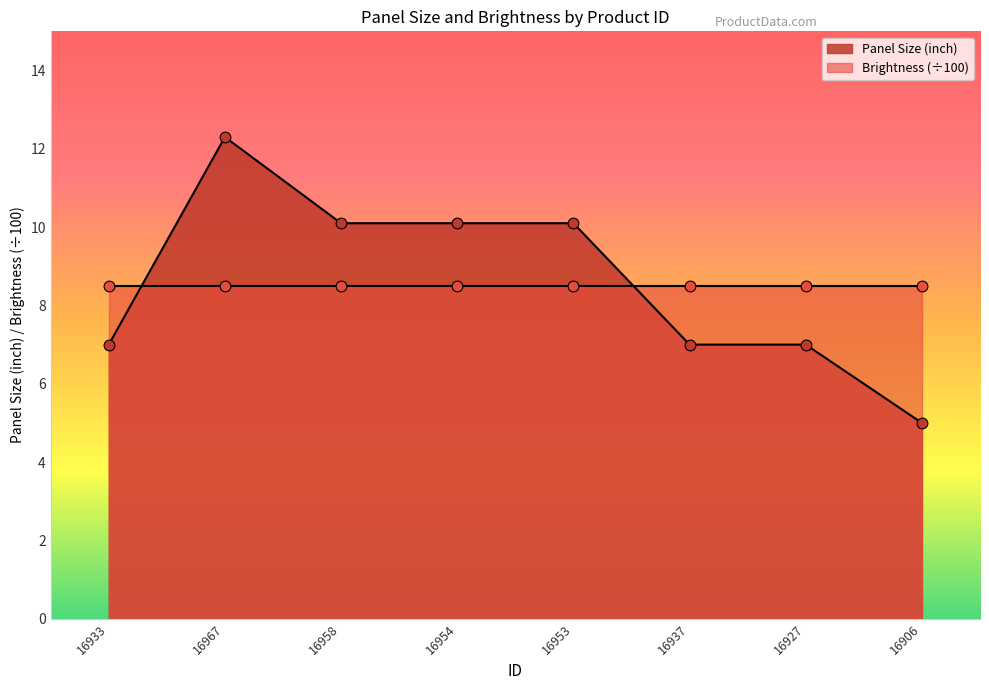

Between 16958 and 16933, which is larger?

16958